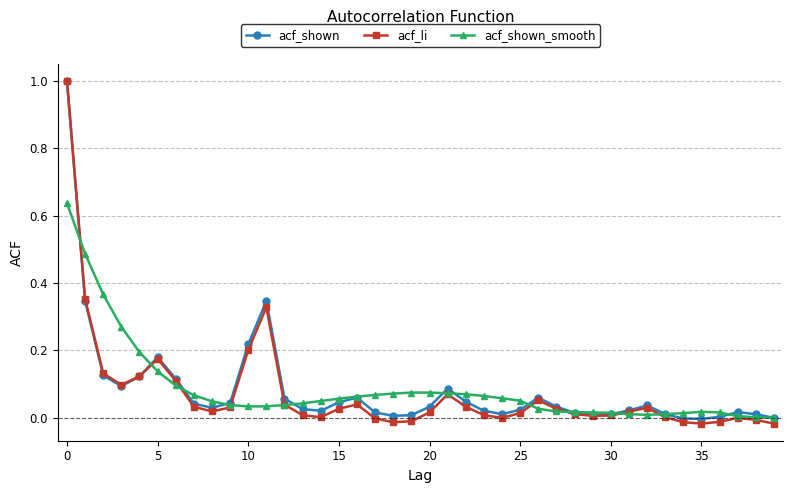

Which series has the widest spread of values?

acf_li